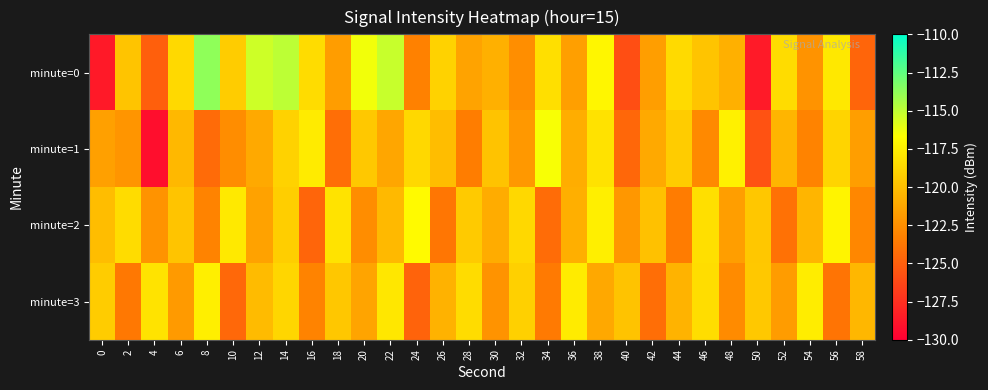

Reading right to left, list all the values displayed in this chart.

minute=0: 58=-124.7	56=-117.8	54=-122.3	52=-118.5	50=-128.6	48=-120.8	46=-119.7	44=-118.6	42=-121.7	40=-125.9	38=-117.1	36=-121.7	34=-118.3	32=-122.5	30=-120.8	28=-121.5	26=-119.0	24=-123.2	22=-115.2	20=-116.3	18=-121.8	16=-118.5	14=-114.9	12=-115.4	10=-119.3	8=-113.8	6=-118.6	4=-125.0	2=-119.7	0=-128.7
minute=1: 58=-121.7	56=-118.9	54=-123.1	52=-120.5	50=-125.7	48=-117.4	46=-122.8	44=-119.3	42=-121.1	40=-124.6	38=-118.2	36=-120.9	34=-116.5	32=-122.0	30=-119.8	28=-123.4	26=-120.1	24=-118.7	22=-121.3	20=-119.5	18=-124.2	16=-117.7	14=-119.0	12=-121.1	10=-122.6	8=-124.4	6=-120.4	4=-129.2	2=-122.2	0=-121.6
minute=2: 58=-122.9	56=-117.2	54=-120.5	52=-124.1	50=-119.6	48=-121.7	46=-118.3	44=-123.5	42=-119.9	40=-122.1	38=-117.5	36=-120.8	34=-124.3	32=-118.7	30=-121.0	28=-119.4	26=-123.8	24=-116.9	22=-120.3	20=-122.6	18=-118.1	16=-124.7	14=-119.2	12=-121.5	10=-117.8	8=-123.1	6=-119.7	4=-122.3	2=-118.5	0=-120.1
minute=3: 58=-120.4	56=-123.9	54=-117.6	52=-121.8	50=-119.5	48=-122.7	46=-118.4	44=-120.6	42=-124.2	40=-119.8	38=-121.2	36=-117.7	34=-123.6	32=-119.1	30=-122.3	28=-118.5	26=-120.7	24=-124.8	22=-117.9	20=-121.4	18=-119.6	16=-123.1	14=-118.8	12=-120.2	10=-124.5	8=-117.5	6=-121.9	4=-118.1	2=-123.7	0=-119.3